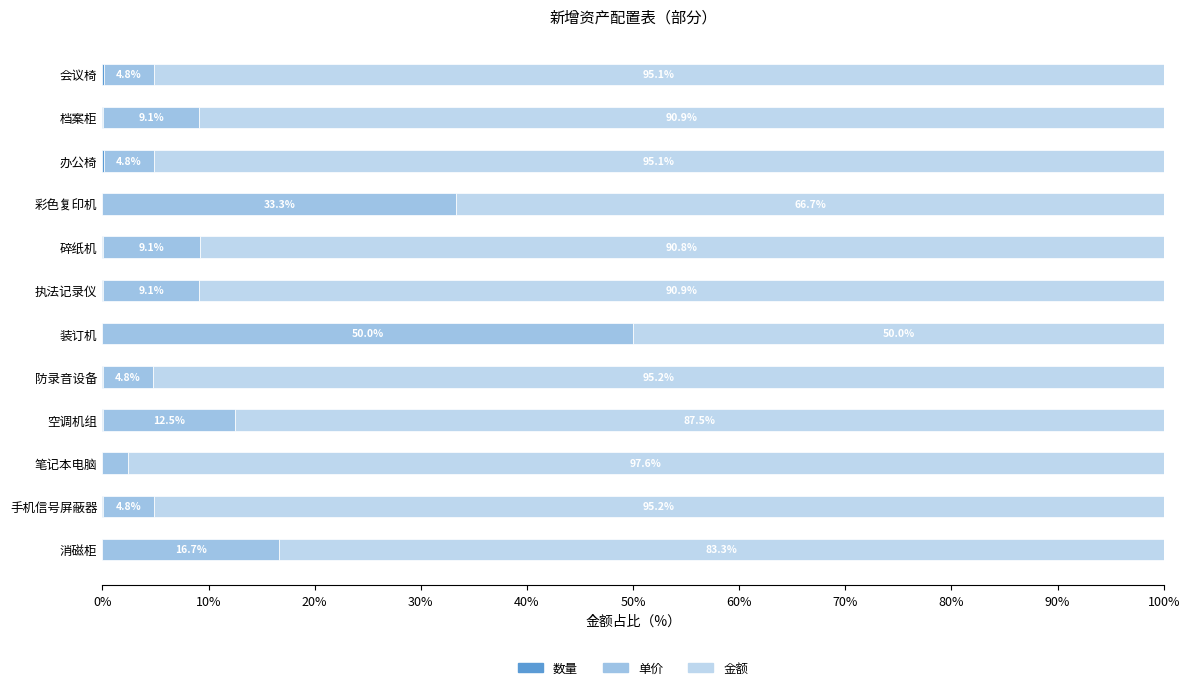

How many series are shown in this chart?

3